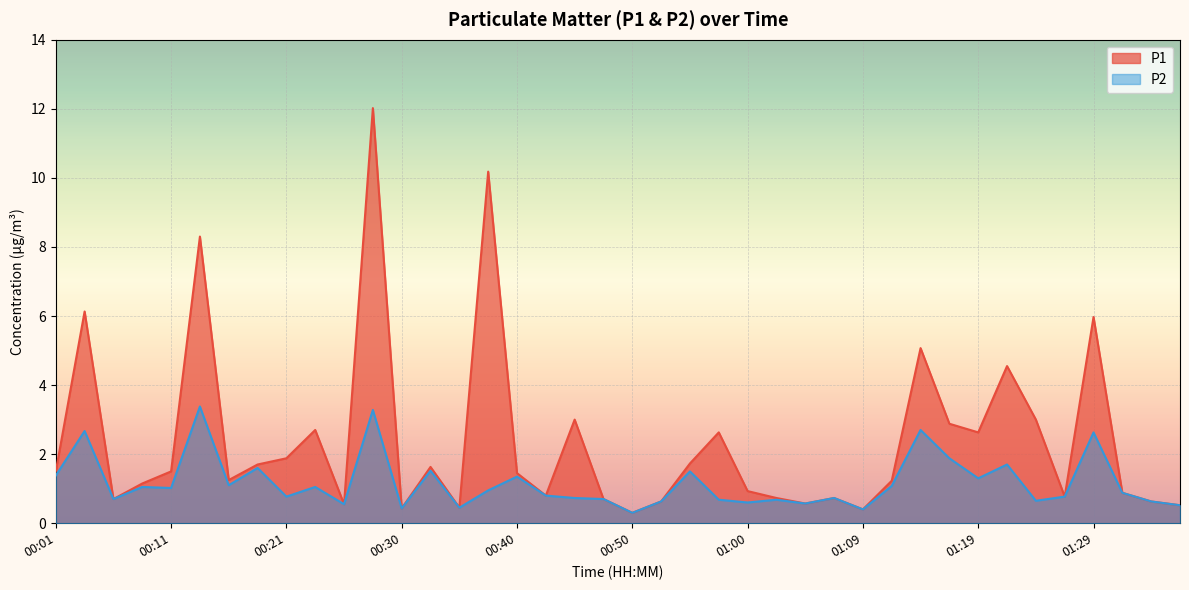

Rank the series by their average value, from lowest to highest.

P2, P1